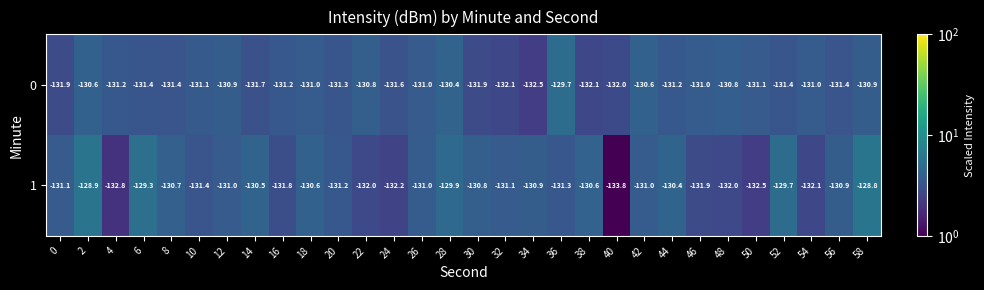

At 50, list the series in order from smallest to largest.

1, 0